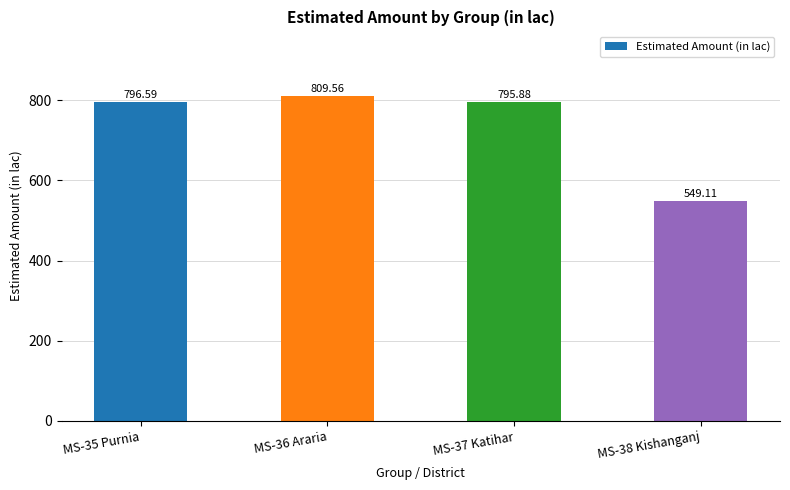

The value at MS-35 Purnia is 796.6. True or false?

True